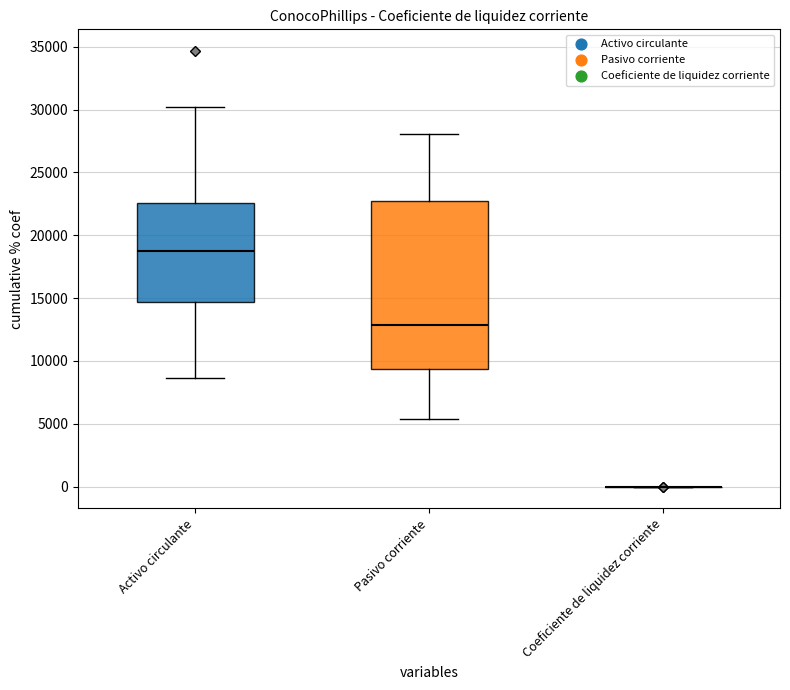

Reading left to right, transcribe this box plot: for each box, give where its median line is, the range the box spans, and where its two whiskers end, as read against the y-axis. The values are not printed on the chart, so give them approximately, as read against the axis.

Activo circulante: median 18500, box 14500 to 22500, whiskers 8500 to 30000
Pasivo corriente: median 13000, box 9500 to 22500, whiskers 5500 to 28000
Coeficiente de liquidez corriente: box collapsed to a line at 0, whiskers 0 to 0